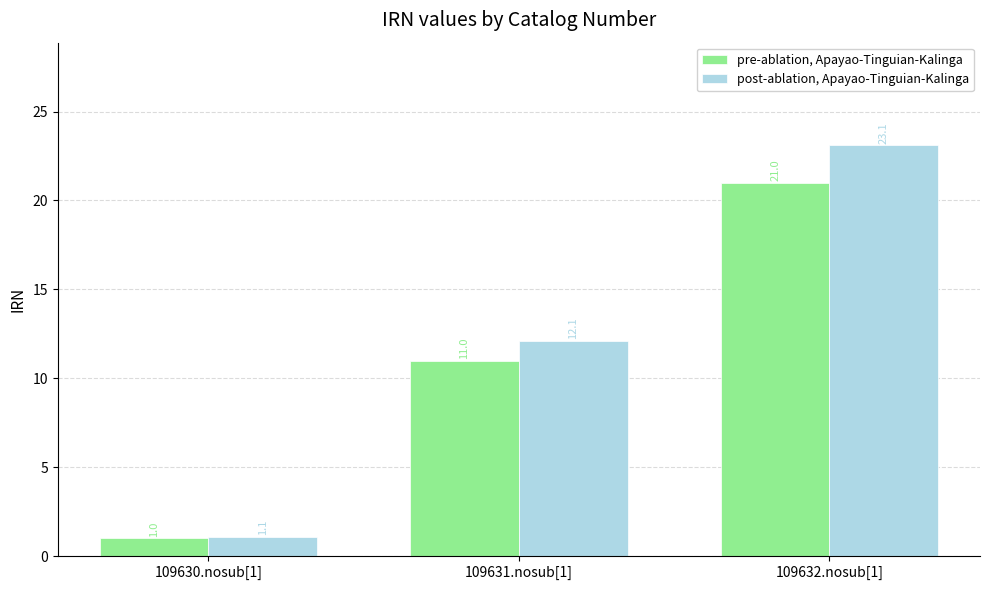

What is the value of the pre-ablation, Apayao-Tinguian-Kalinga bar at the 2nd from the left?

11.0